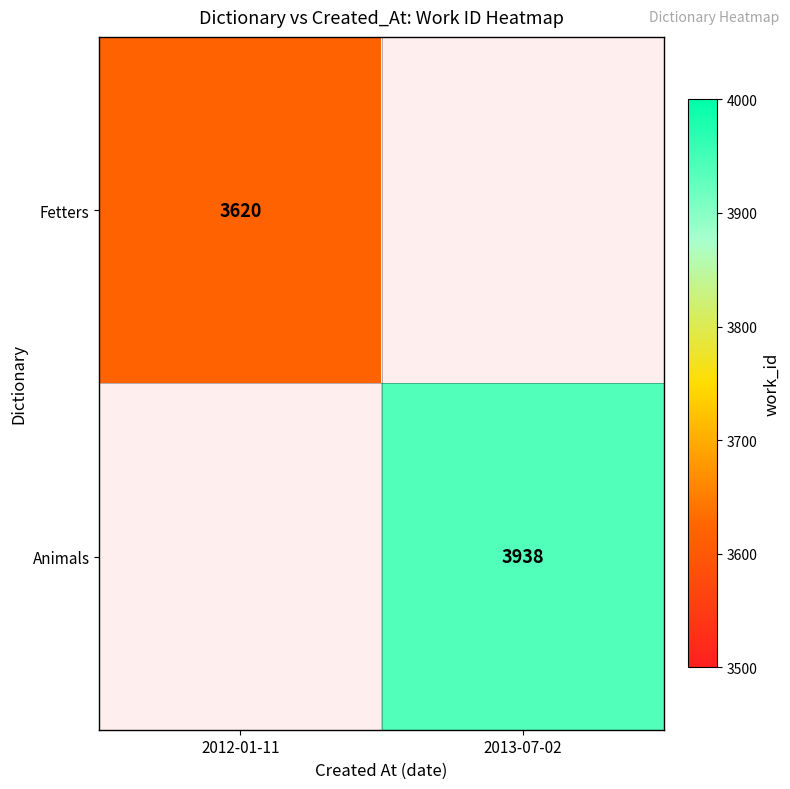

Is the value of Animals at 2013-07-02 greater than the value of Fetters at 2012-01-11?

Yes